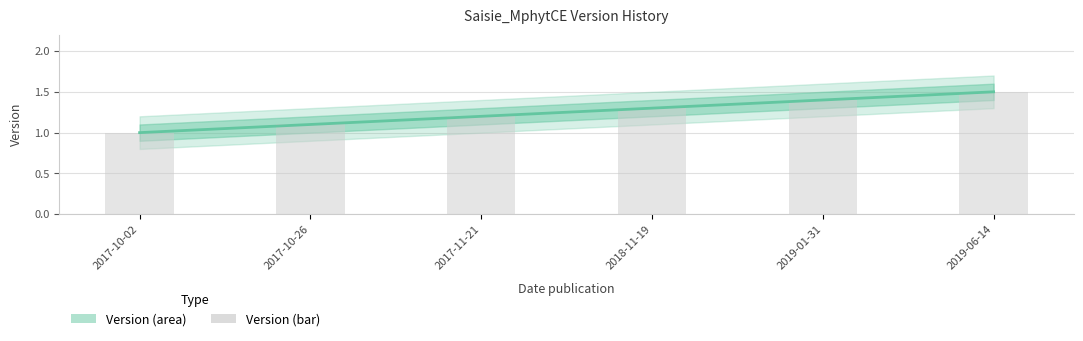

Which series has the widest spread of values?

Version